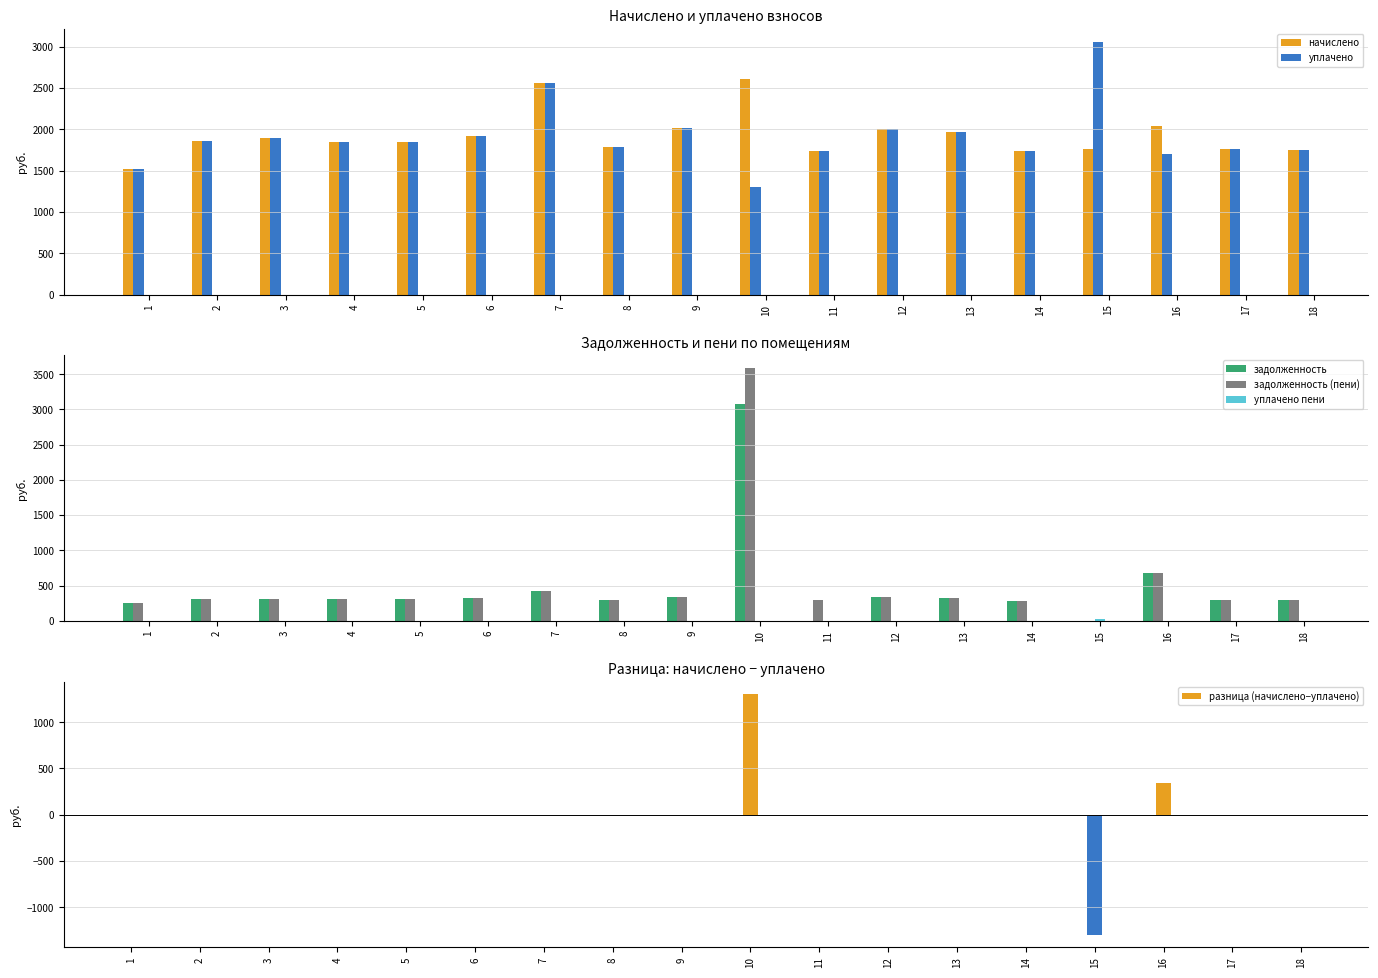

How many groups of bars are there?

18